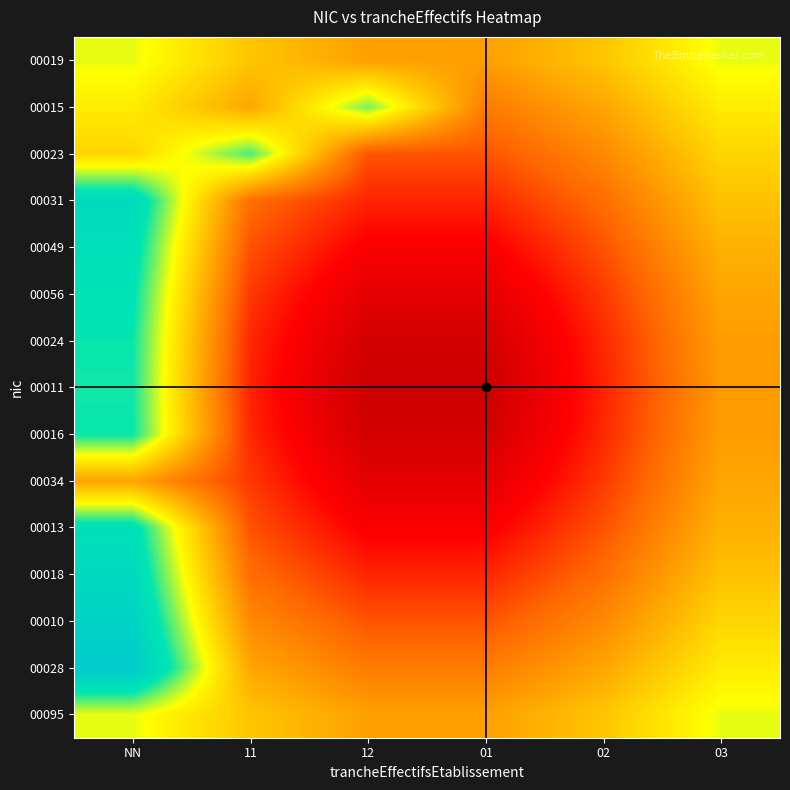

Which has a higher value, 01 or 03?

03